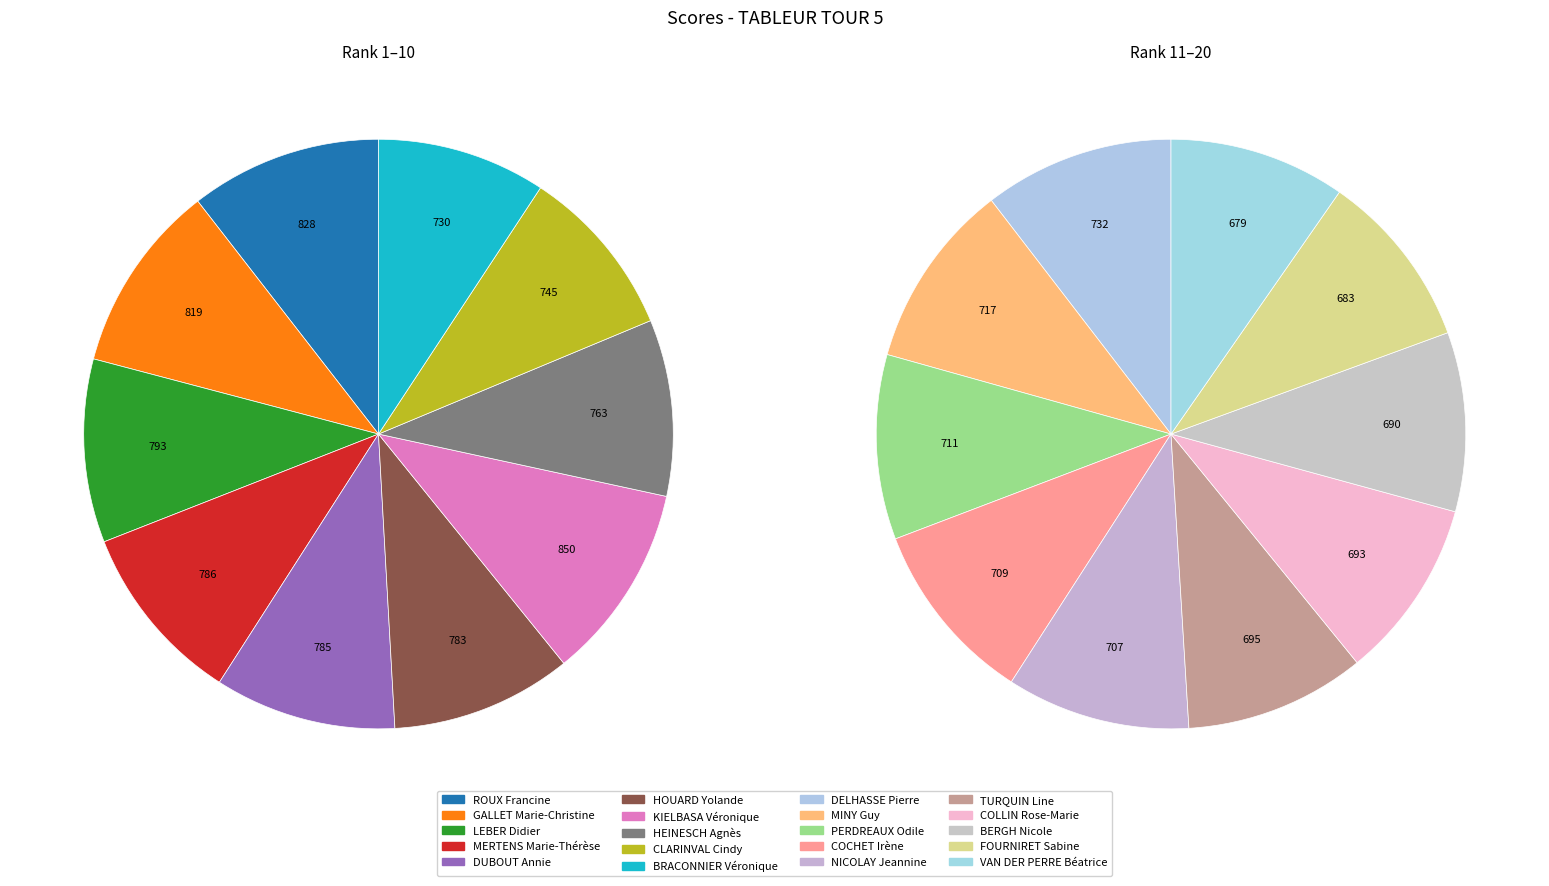

Which category has the smallest portion of the pie?

VAN DER PERRE Béatrice